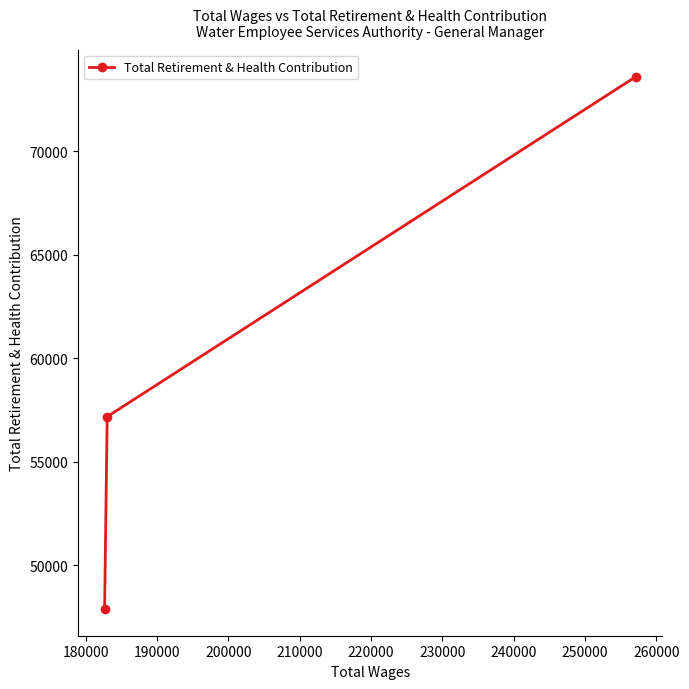

How many values are below 57179?

1